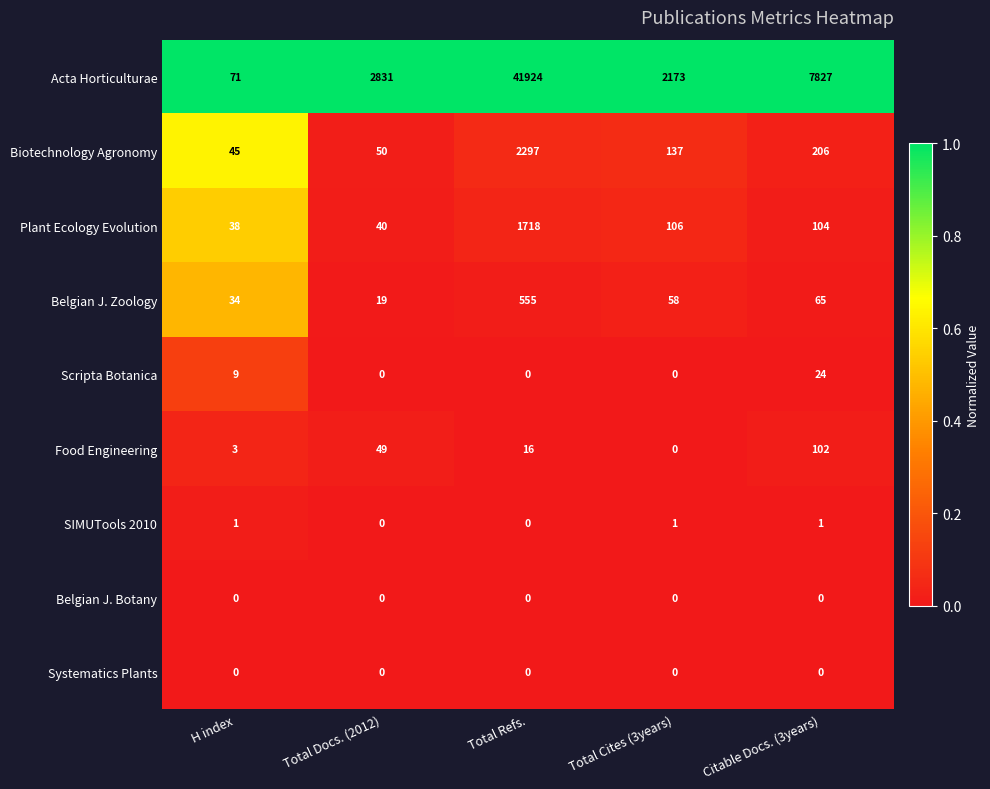

At which category does the chart reach its peak across all series?

Total Refs.